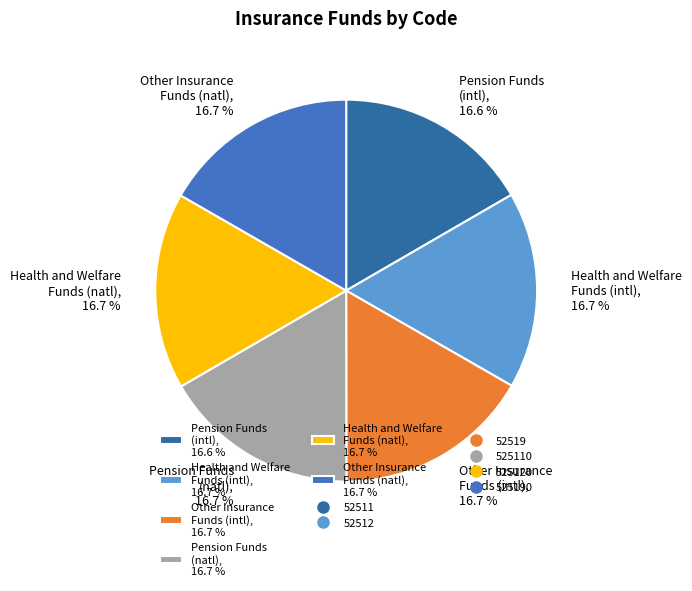

Approximately how many times larger is the value at Other Insurance Funds (natl), 16.7 % compared to Health and Welfare Funds (intl), 16.7 %?

1.0